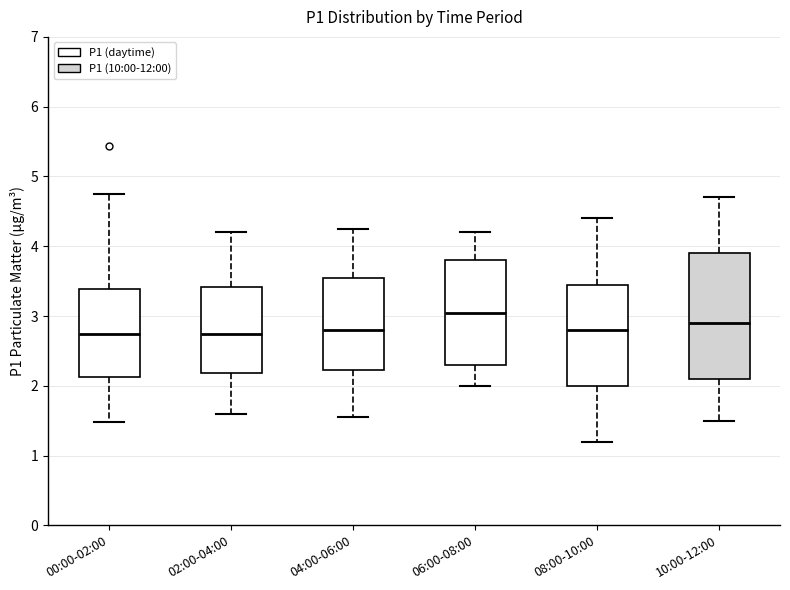

Which box has the highest median line?

06:00-08:00